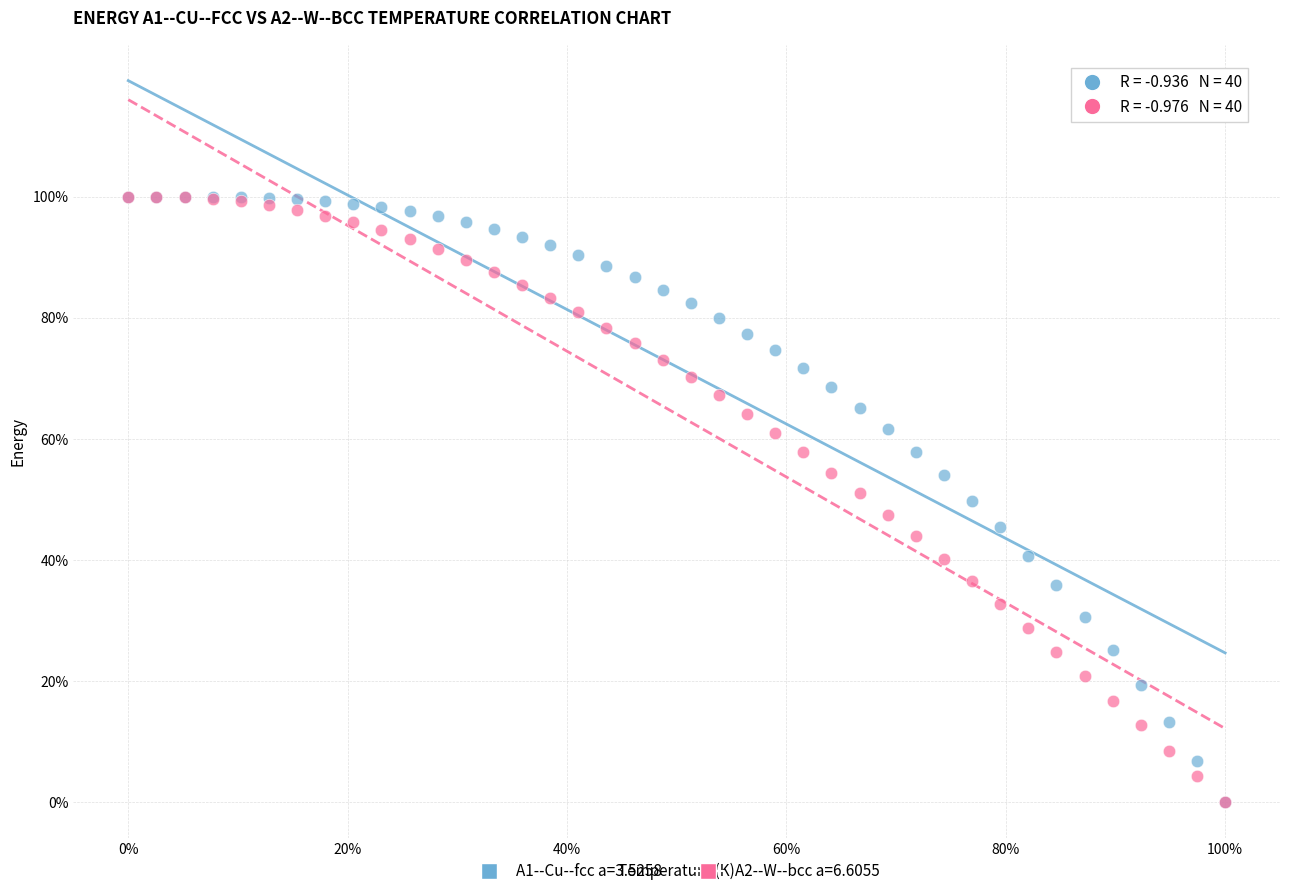

What are all the series names shown in the legend?

A1--Cu--fcc a=3.5258, A2--W--bcc a=6.6055